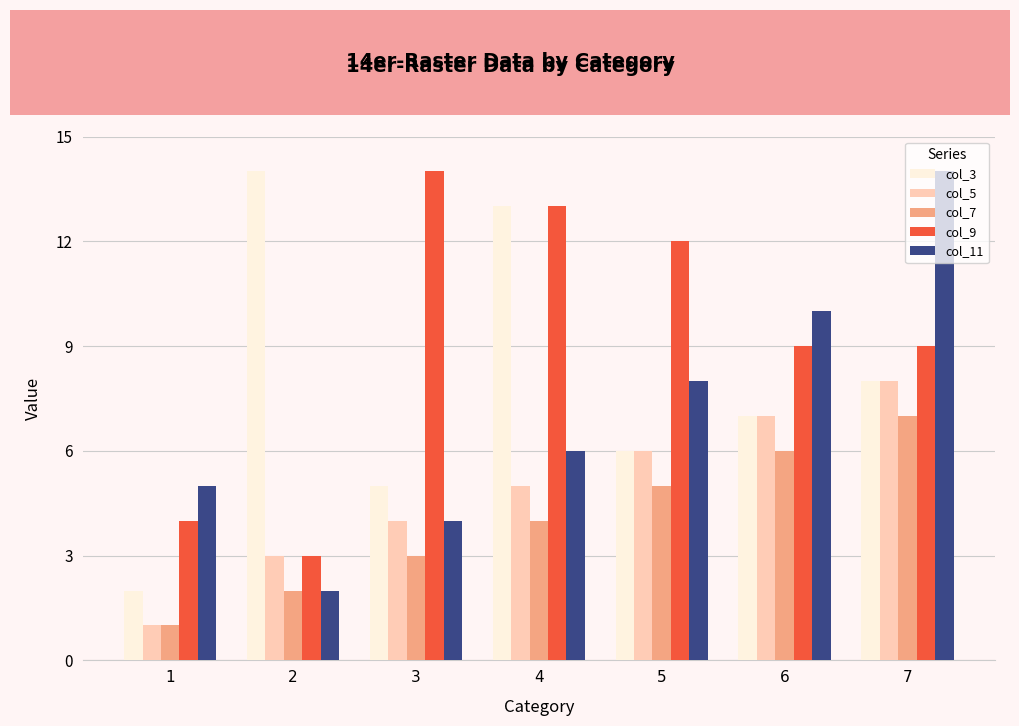

Reading right to left, transcribe all the data shown in this chart.

col_3: 8	7	6	13	5	14	2
col_5: 8	7	6	5	4	3	1
col_7: 7	6	5	4	3	2	1
col_9: 9	9	12	13	14	3	4
col_11: 14	10	8	6	4	2	5